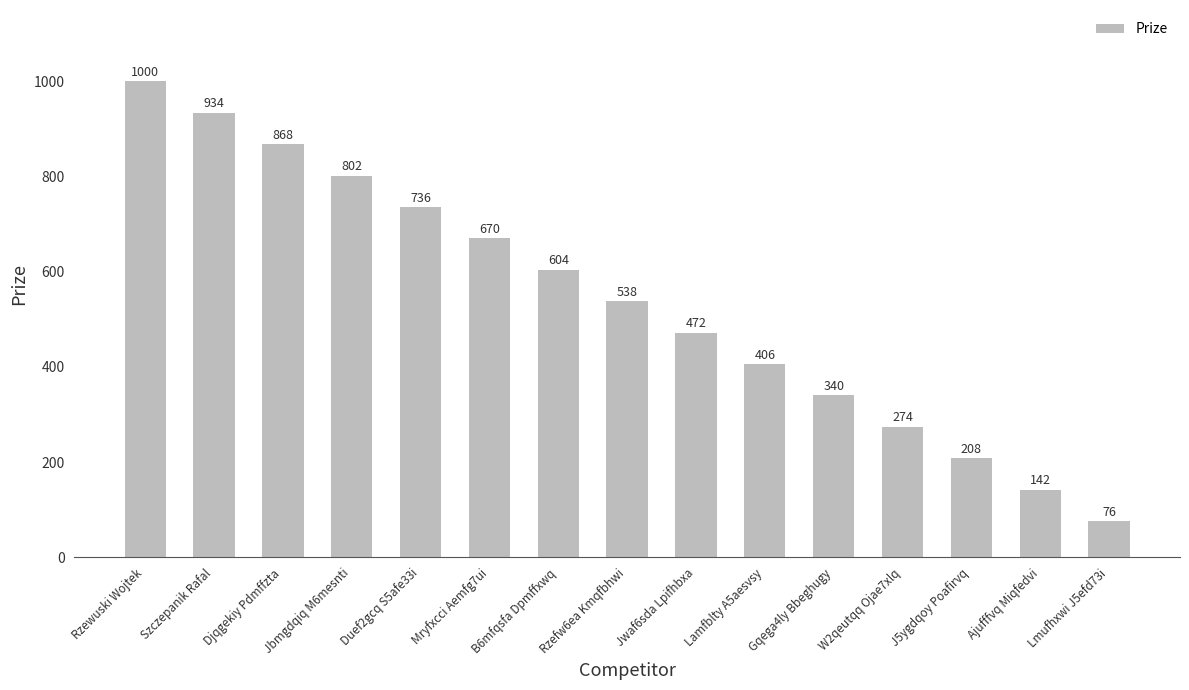

What is the maximum value shown in the chart?

1000